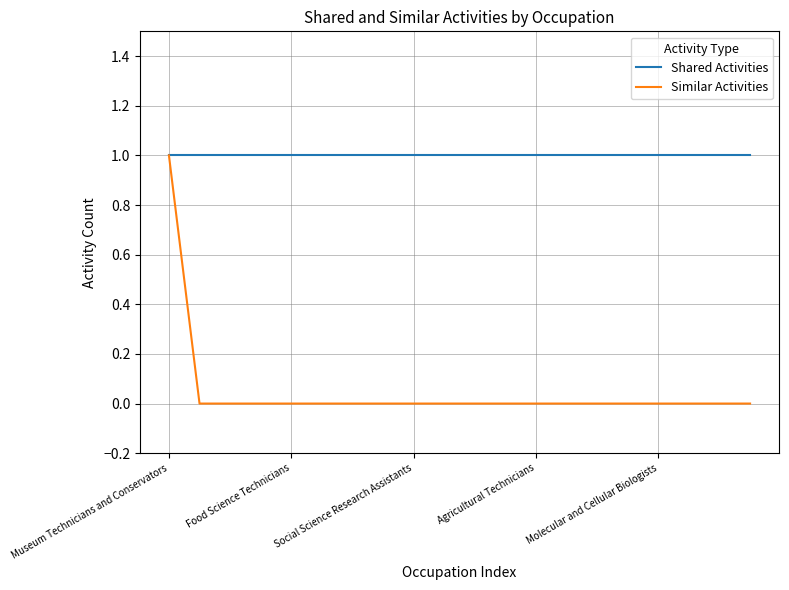

List the series in order of their overall mean, highest first.

Shared Activities, Similar Activities